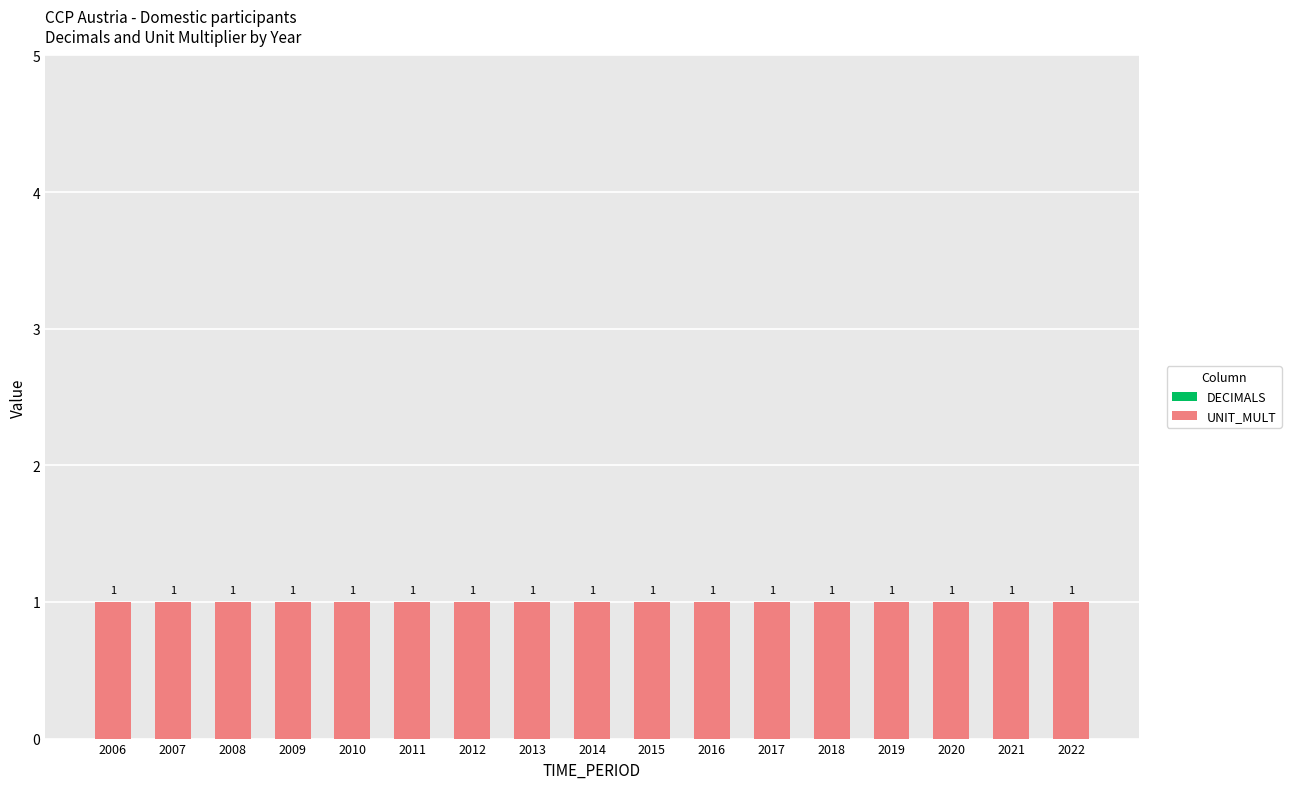

Are the bars grouped side by side (vs. stacked)?

Yes